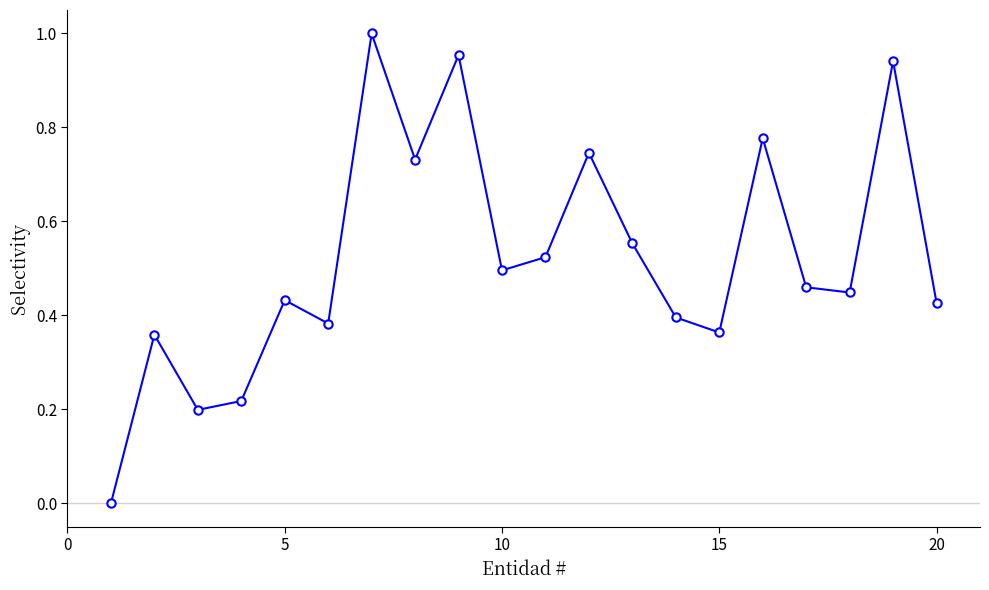

True or false: there are more than 1 points higher than both neighbors.

True